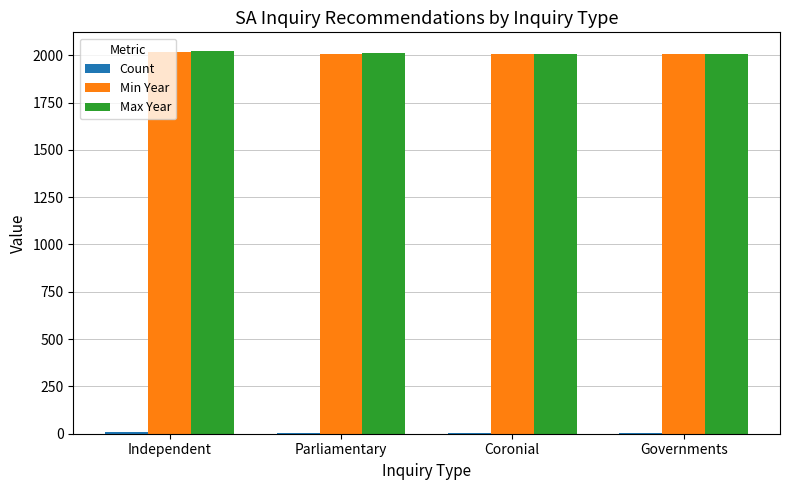

Does the chart contain stacked bars?

No